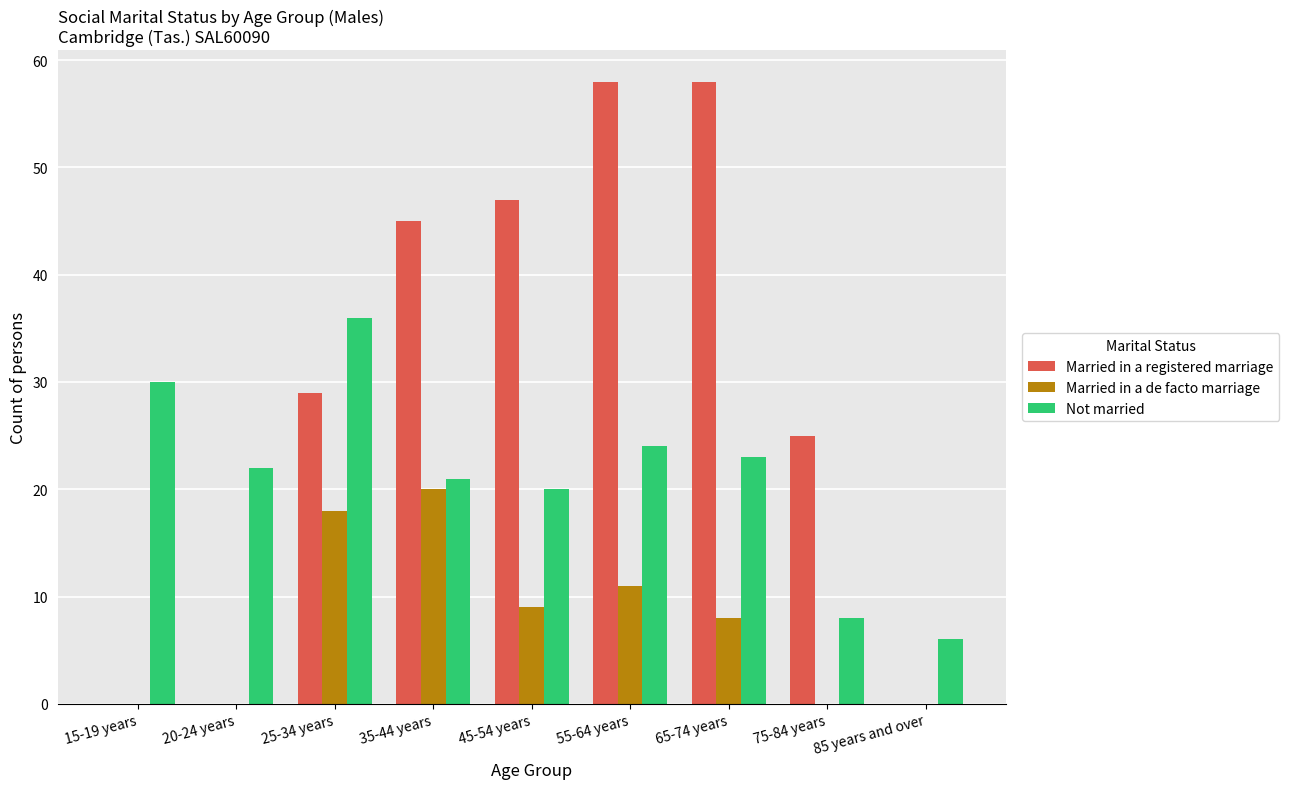

Which category has the highest value in the Married in a de facto marriage series?

35-44 years